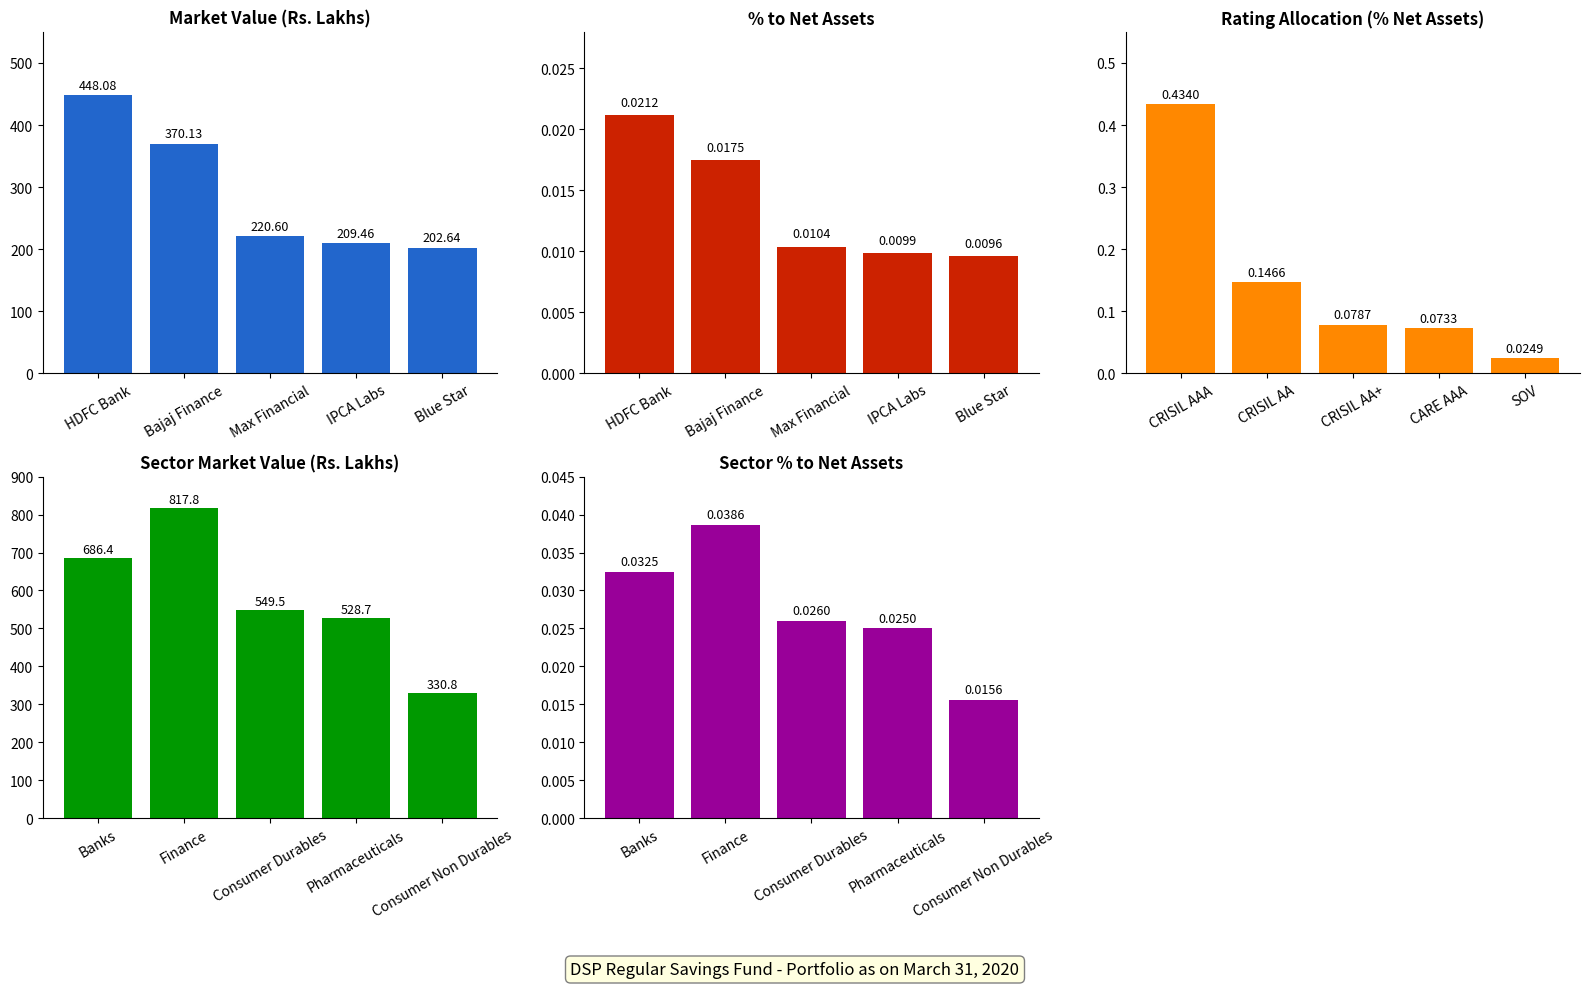

True or false: Rating Allocation has a value of 0.2 at CRISIL AAA.

False